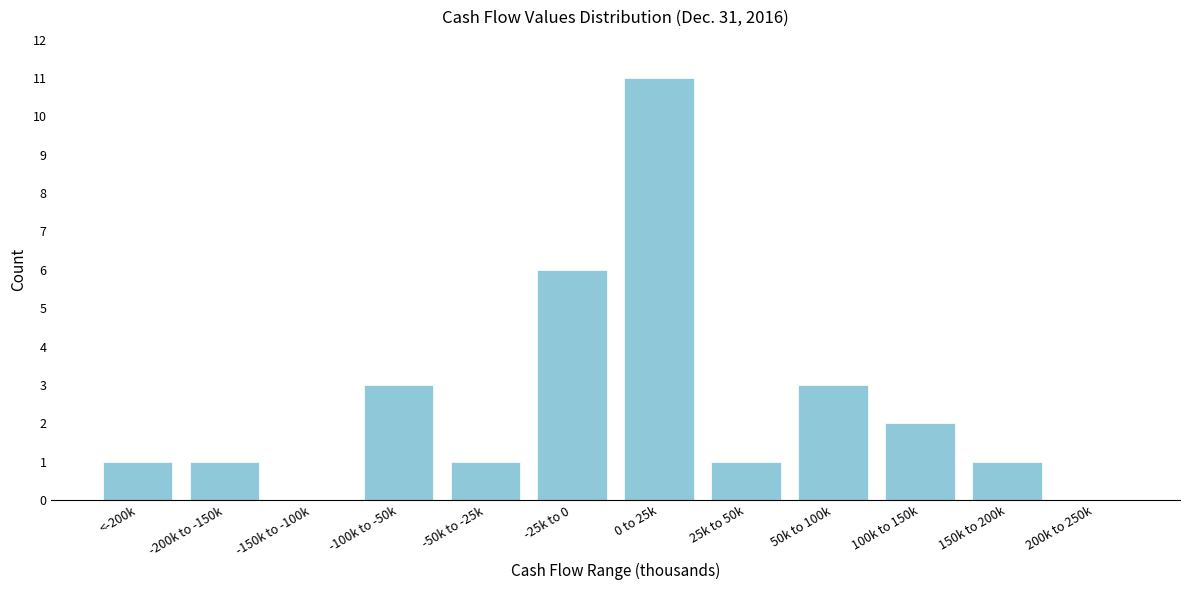

Reading left to right, what are all the values shown in this chart?

<-200k=1	-200k to -150k=1	-150k to -100k=0	-100k to -50k=3	-50k to -25k=1	-25k to 0=6	0 to 25k=11	25k to 50k=1	50k to 100k=3	100k to 150k=2	150k to 200k=1	200k to 250k=0